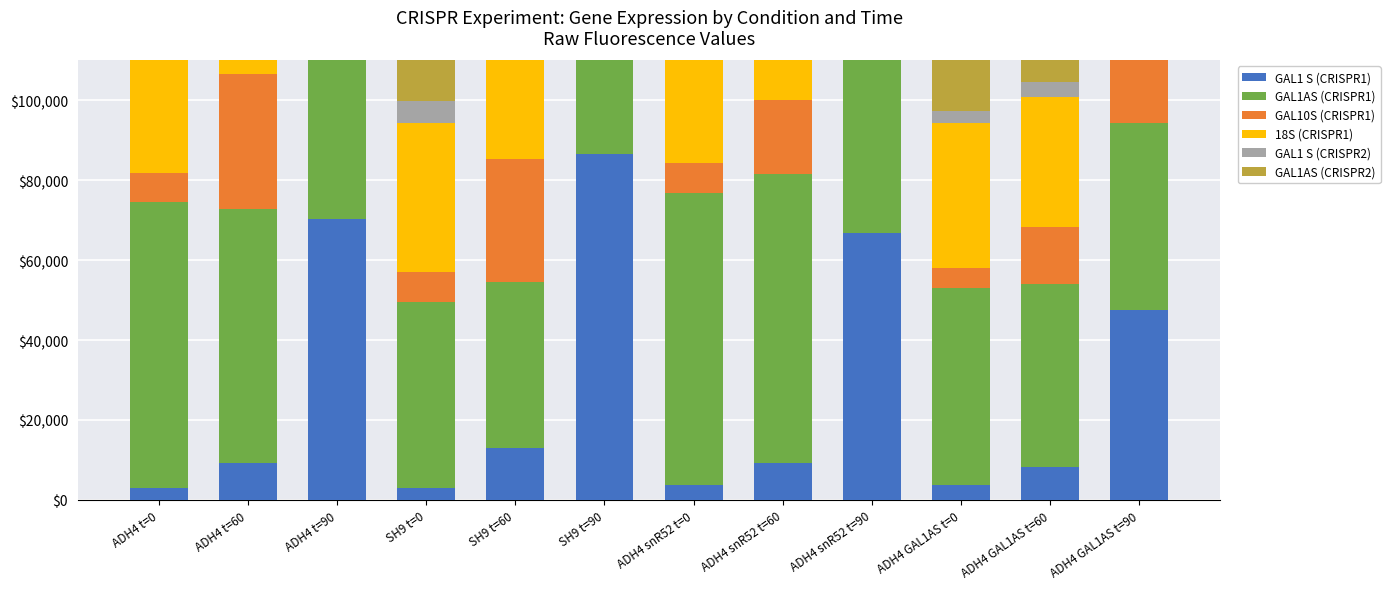

Reading left to right, transcribe all the data shown in this chart.

GAL1 S (CRISPR1): 2978.5	9352.5	70350.4	2978.5	12916.0	86565.2	3646.9	9191.7	66885.3	3789.8	8251.8	47646.4
GAL1AS (CRISPR1): 71483.6	63432.0	62162.1	46662.3	41753.1	46430.6	73128.4	72427.2	62681.3	49307.6	45806.0	46592.9
GAL10S (CRISPR1): 7377.2	33941.3	94562.0	7377.2	30619.2	74937.6	7477.3	18527.3	61303.4	4896.5	14167.1	55197.9
18S (CRISPR1): 32529.1	32300.8	30493.5	37324.2	40207.2	39292.4	37265.7	36805.3	36056.9	36274.5	32648.8	34360.6
GAL1 S (CRISPR2): 6731.9	13268.5	74169.9	5583.3	11082.5	33976.2	6719.8	9583.1	37350.3	3094.2	3812.2	22420.6
GAL1AS (CRISPR2): 69889.9	72307.0	69271.5	42377.3	38725.9	40435.6	54935.2	45227.4	49874.6	38092.2	43709.9	36217.4